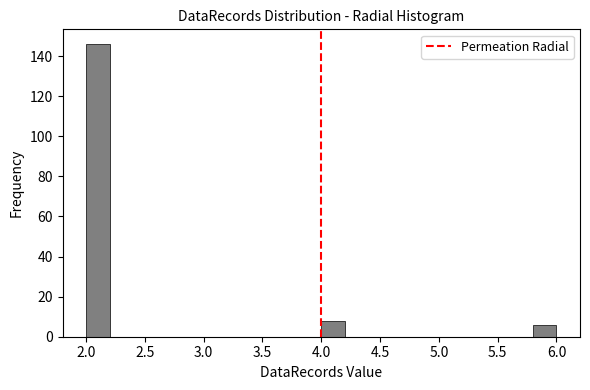

Reading left to right, list every bar in this chart as the range it spans on the x-axis followed by its height. The values are not printed on the chart, so give them approximately, as read against the axis.

2.0 to 2.2: 146
2.2 to 2.4: 0
2.4 to 2.6: 0
2.6 to 2.8: 0
2.8 to 3.0: 0
3.0 to 3.2: 0
3.2 to 3.4: 0
3.4 to 3.6: 0
3.6 to 3.8: 0
3.8 to 4.0: 0
4.0 to 4.2: 8
4.2 to 4.4: 0
4.4 to 4.6: 0
4.6 to 4.8: 0
4.8 to 5.0: 0
5.0 to 5.2: 0
5.2 to 5.4: 0
5.4 to 5.6: 0
5.6 to 5.8: 0
5.8 to 6.0: 6